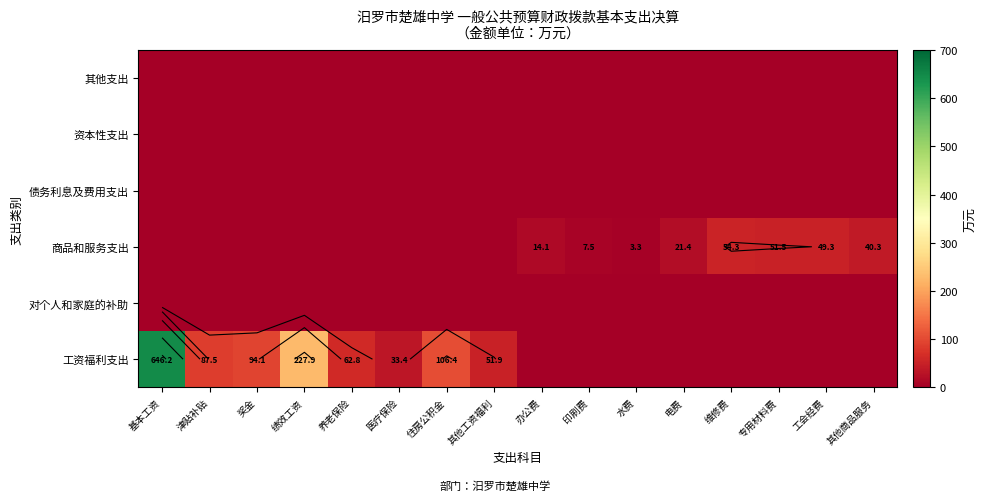

At which label does 对个人和家庭的补助 reach its peak?

基本工资